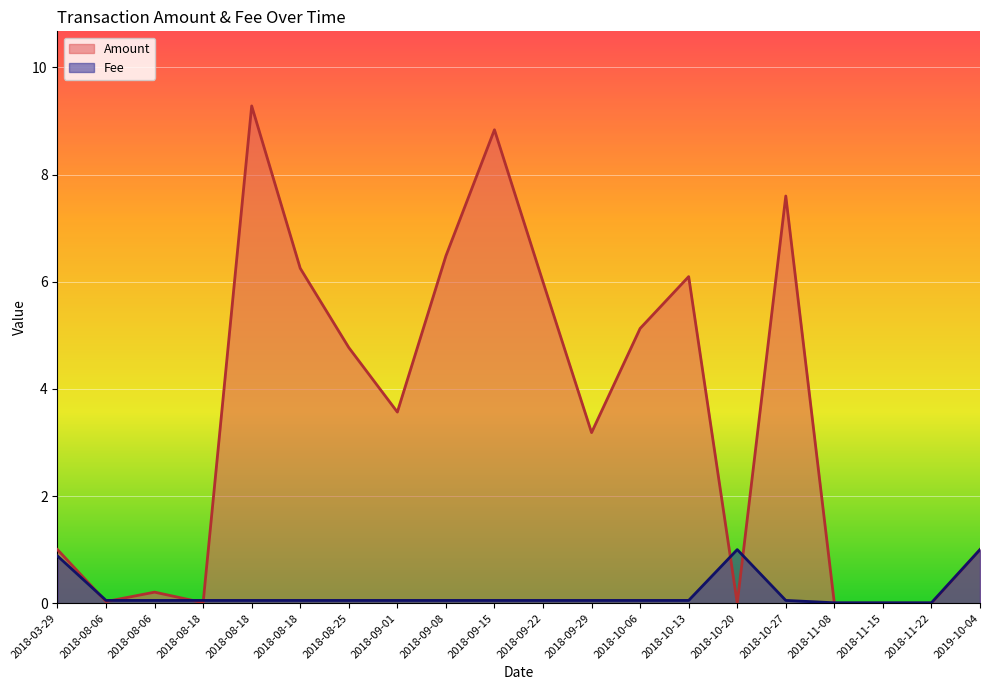

What are all the series names shown in the legend?

Amount, Fee